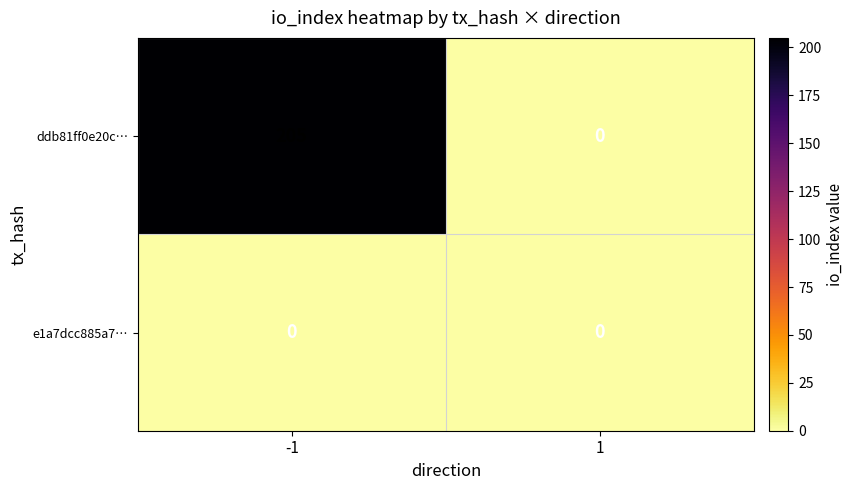

What is the maximum value shown in the chart?

205